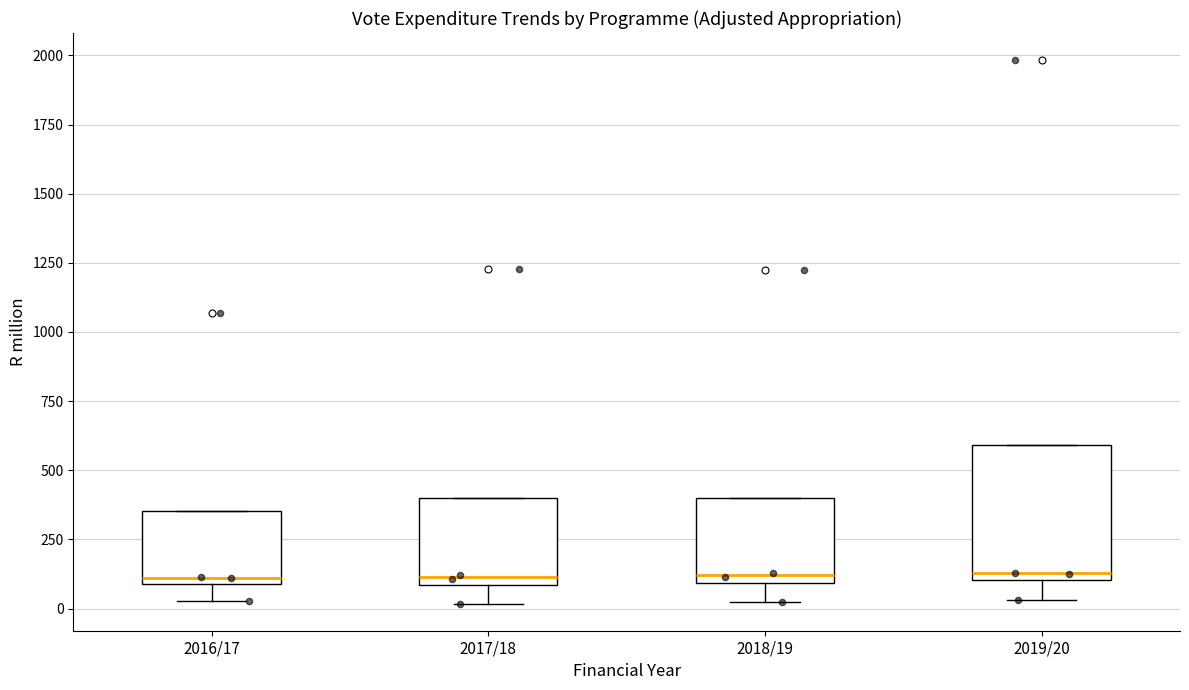

Reading left to right, read every box against the y-axis: the position of its median line, the range the box covers, and the ends of its whiskers. The values are not printed on the chart, so give them approximately, as read against the axis.

2016/17: median 100 (just above the box's lower edge), box 100 to 350, whiskers 50 to 350
2017/18: median 100 (just above the box's lower edge), box 100 to 400, whiskers 0 to 400
2018/19: median 100 (just above the box's lower edge), box 100 to 400, whiskers 0 to 400
2019/20: median 150, box 100 to 600, whiskers 50 to 600